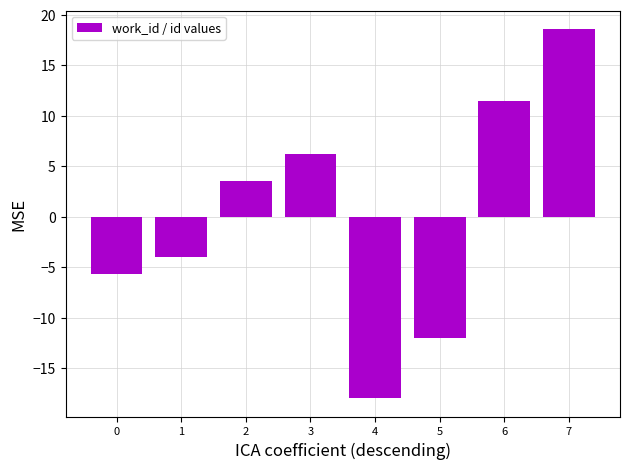

What value does the data have at 1?

-4.0